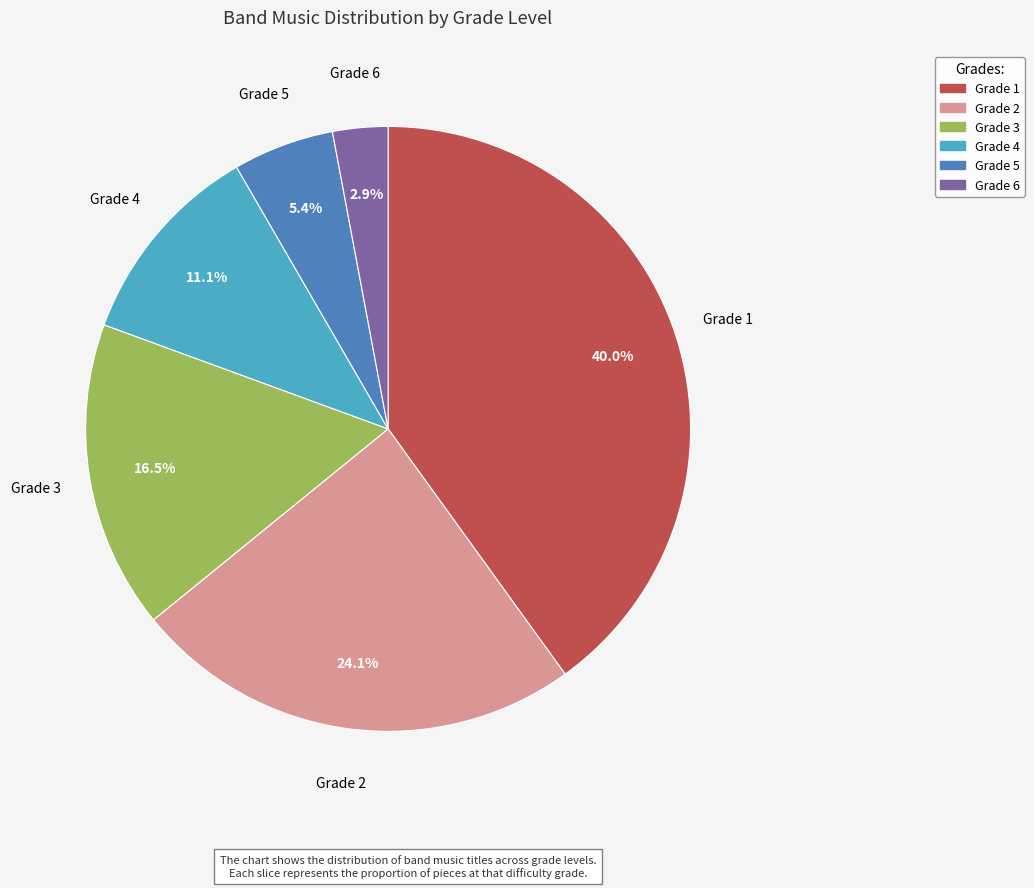

Rank the categories by value from lowest to highest.

Grade 6, Grade 5, Grade 4, Grade 3, Grade 2, Grade 1